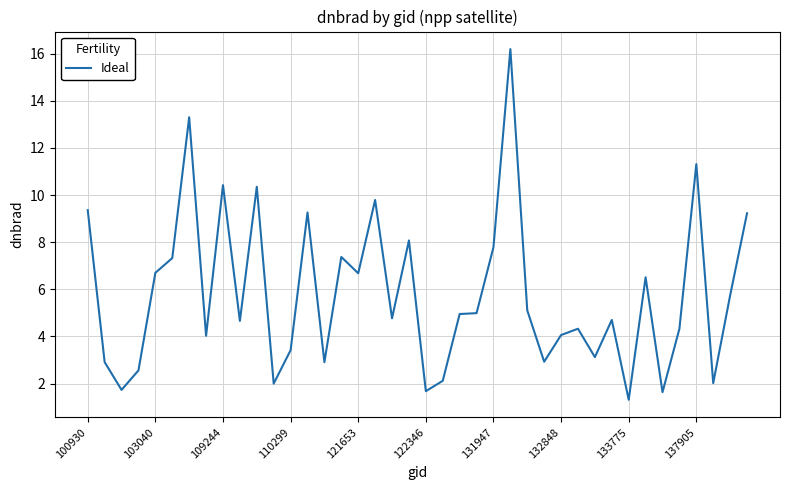

What is the maximum value shown in the chart?

16.2